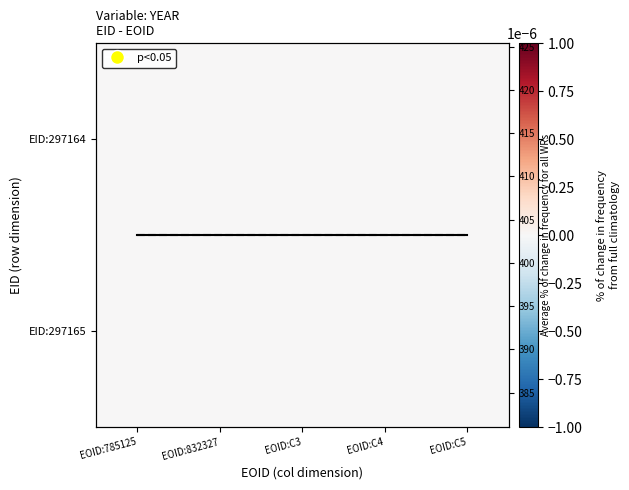

At how many categories does at least one series exceed 387?

5